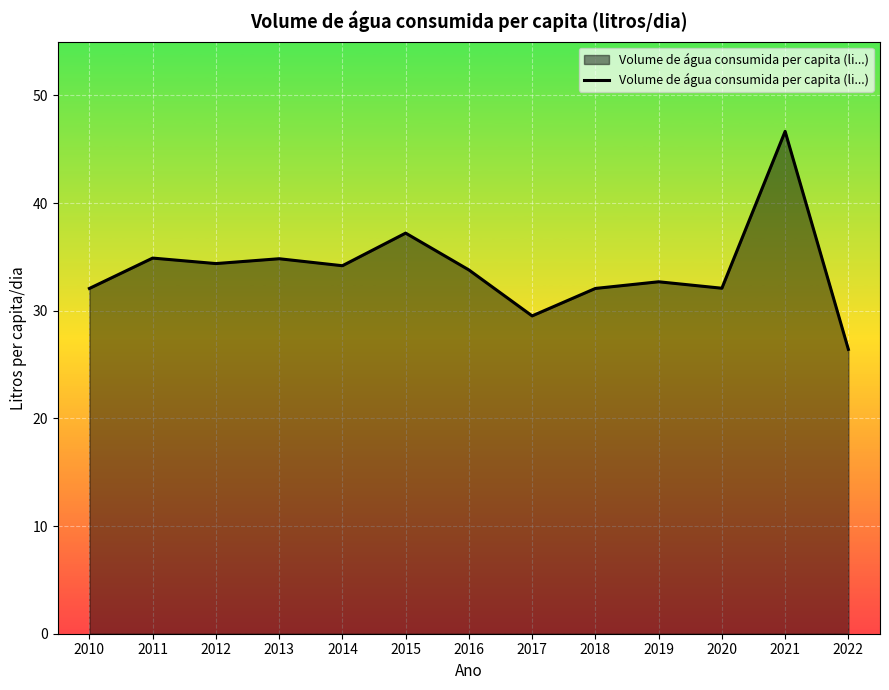

What value does the data have at 2016?

33.8